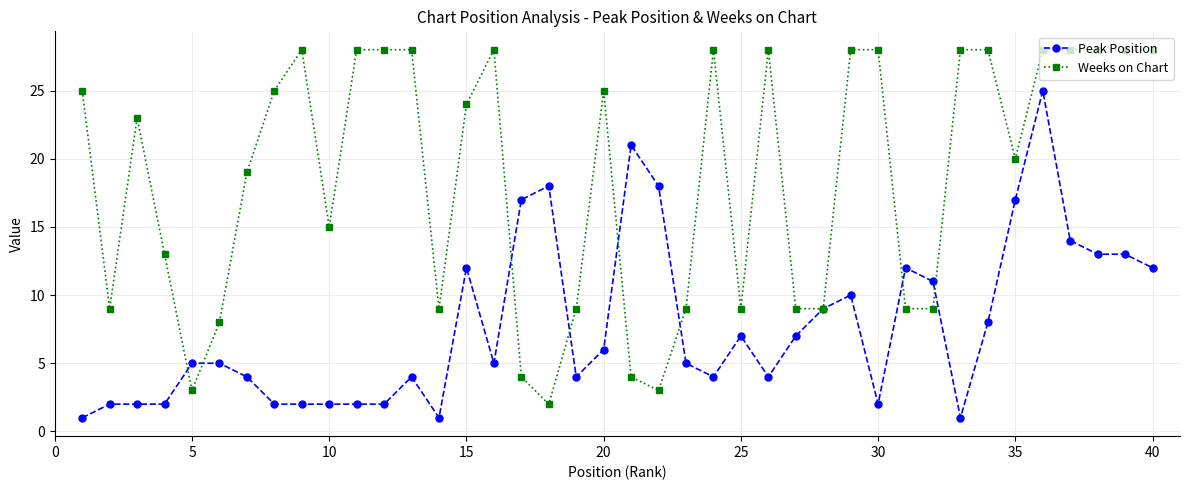

Which series has the largest total across all categories?

Weeks on Chart